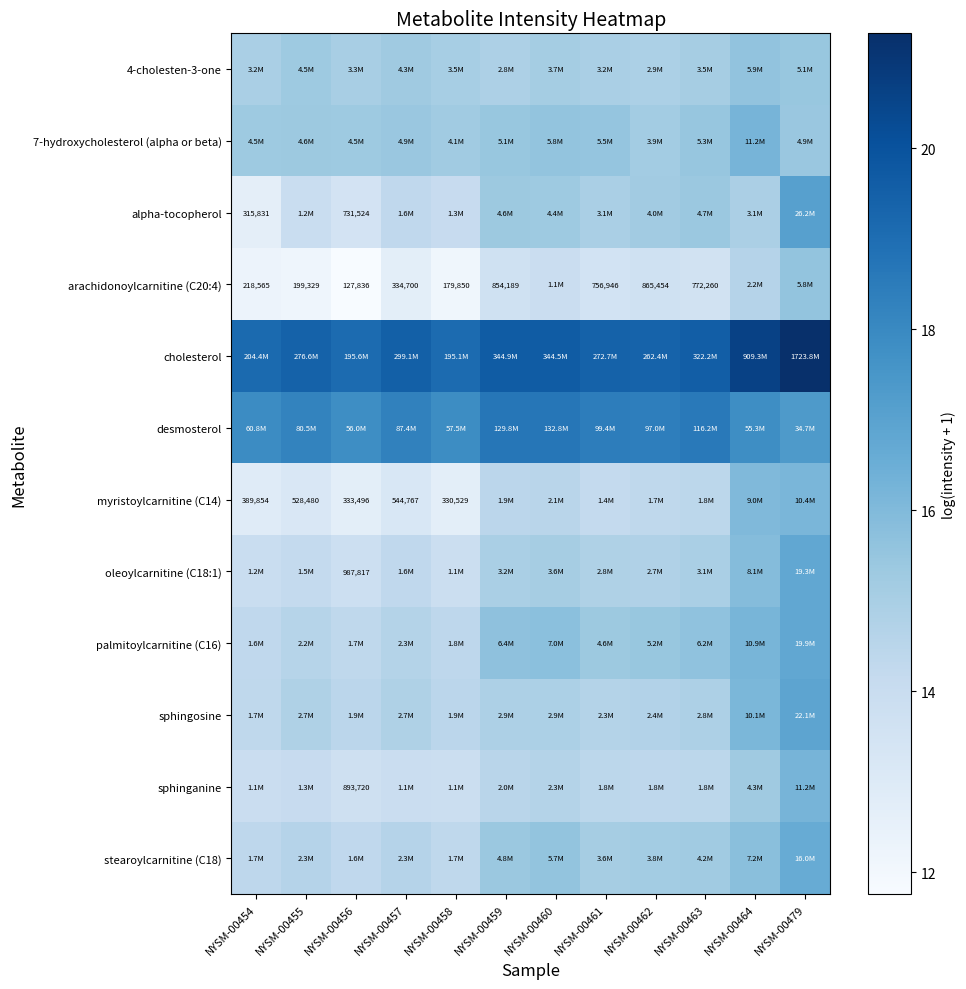

Rank the series by their maximum value, from highest to lowest.

cholesterol, desmosterol, alpha-tocopherol, sphingosine, palmitoylcarnitine (C16), oleoylcarnitine (C18:1), stearoylcarnitine (C18), sphinganine, 7-hydroxycholesterol (alpha or beta), myristoylcarnitine (C14), 4-cholesten-3-one, arachidonoylcarnitine (C20:4)